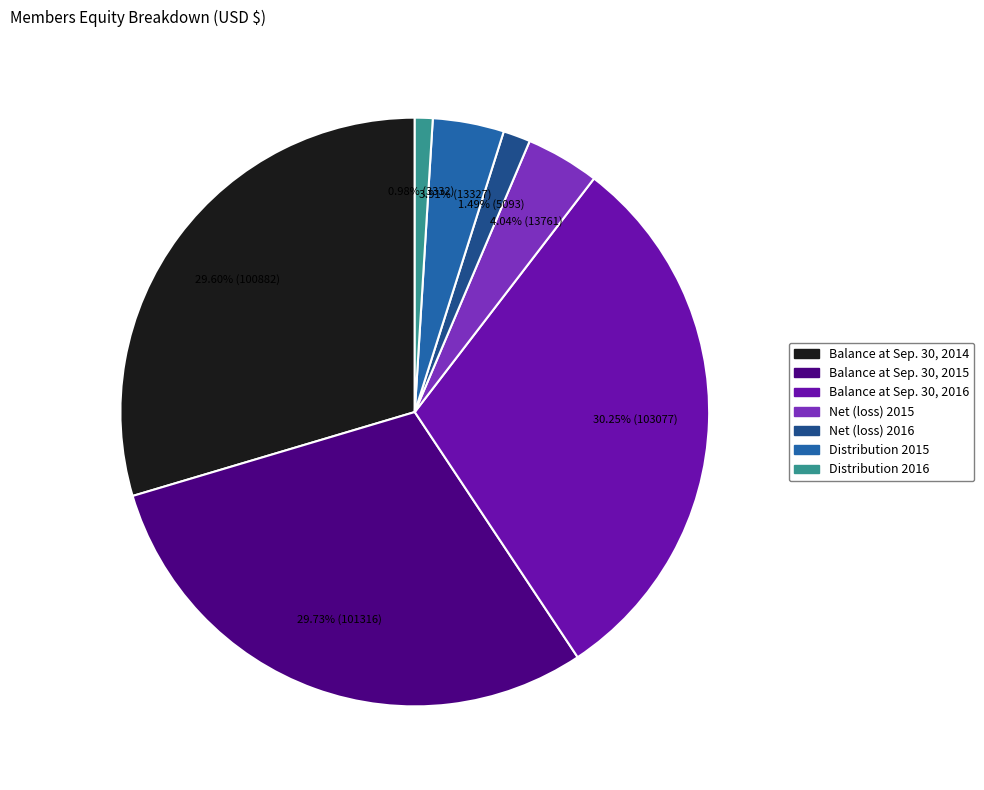

Which category has the biggest portion of the pie?

Balance at Sep. 30, 2016